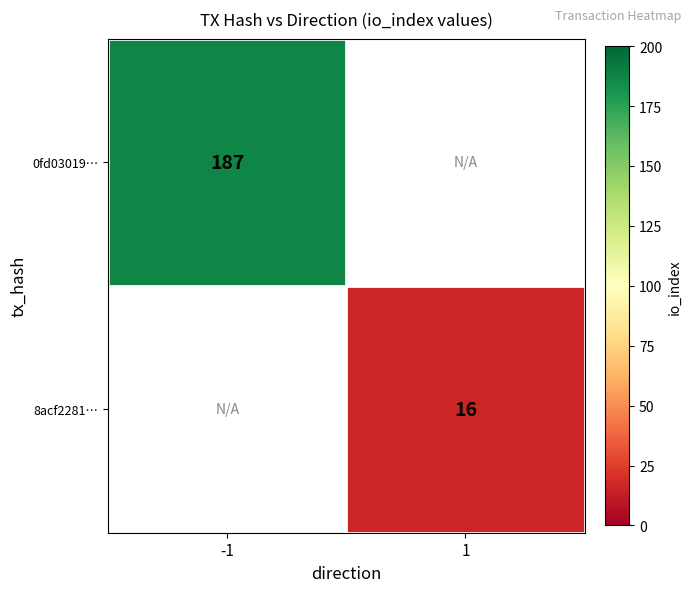

True or false: 0fd03019… has a value of 187 at -1.

True